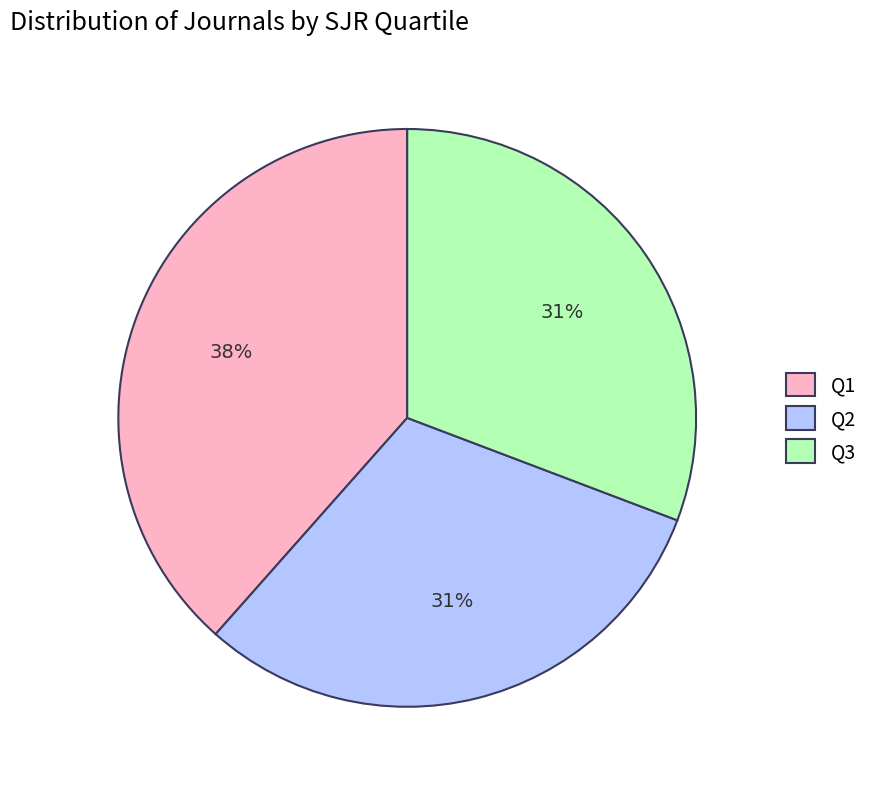

Combined, do Q1 and Q2 account for over 50%?

Yes